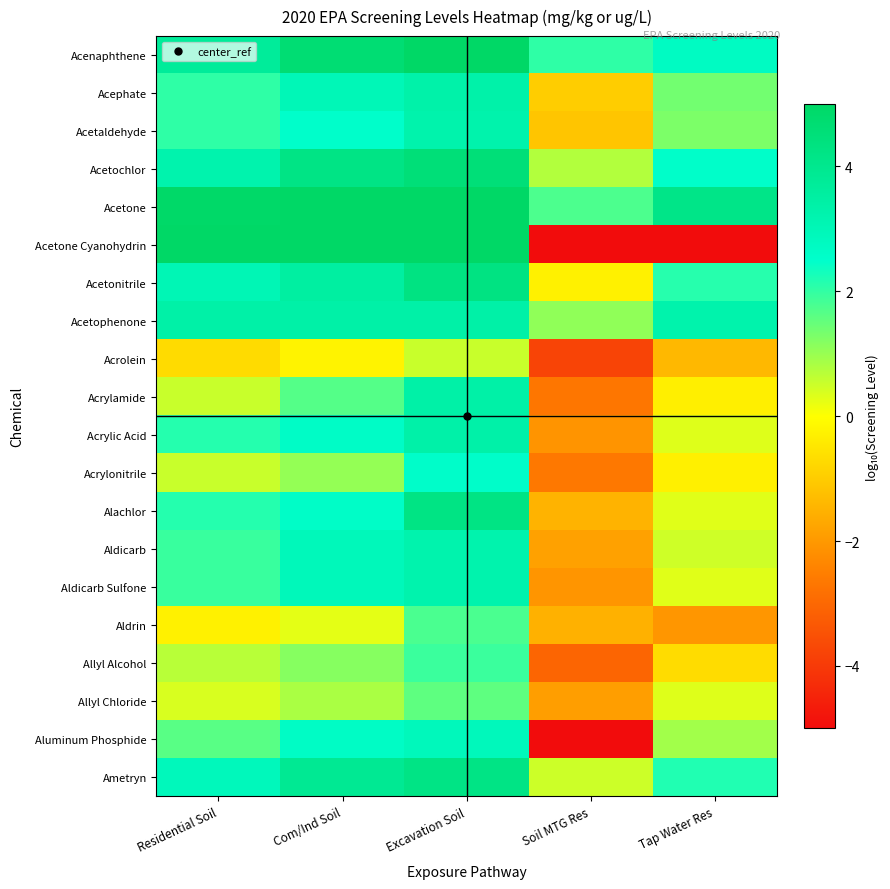

What is the spread (max minus min) of values at Tap Water Res?

9.1